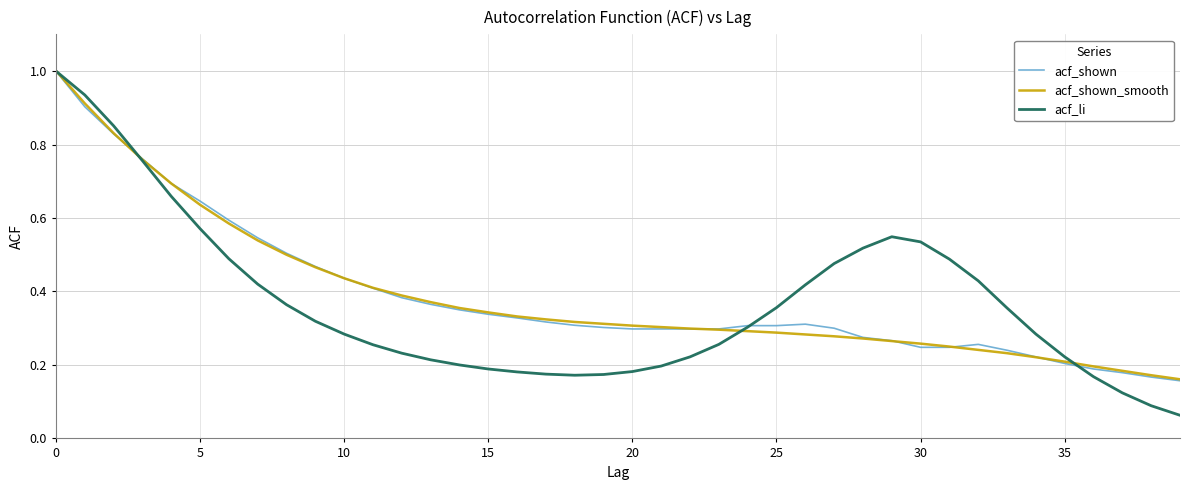

Which series has the largest range (max minus min)?

acf_li